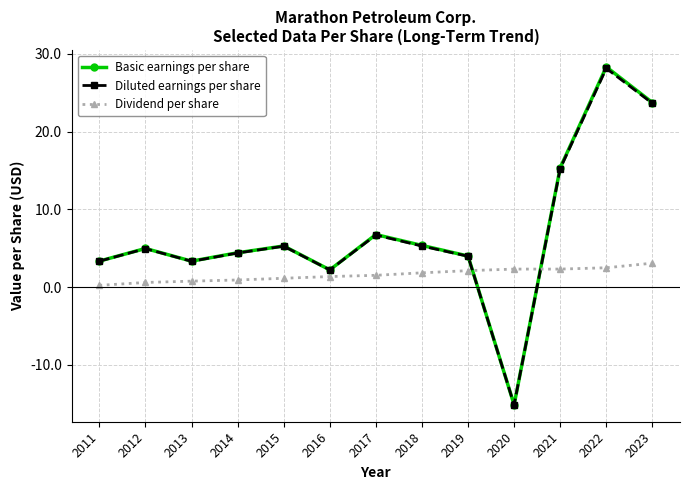

Is the value of Dividend per share at 2023 greater than the value of Basic earnings per share at 2014?

No